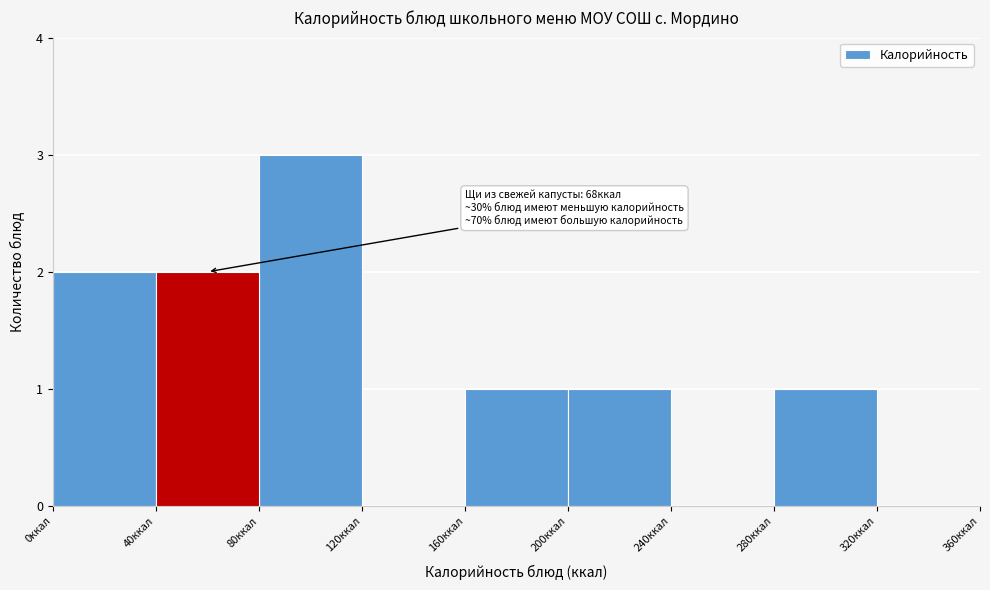

Over which range of the x-axis is the bar tallest?

80 to 120